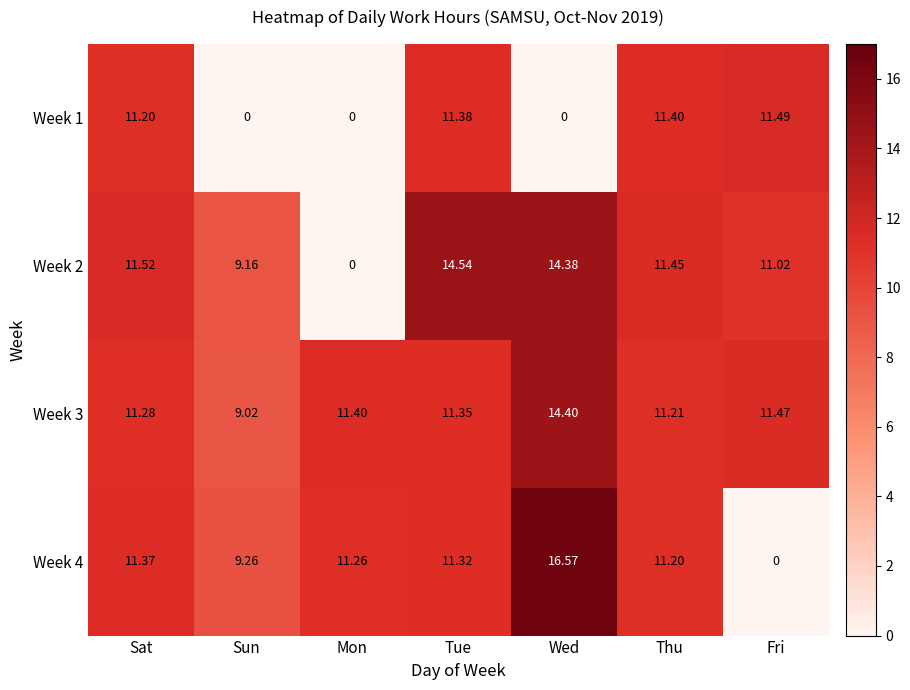

Where does the Week 2 series first go above 11?

Sat